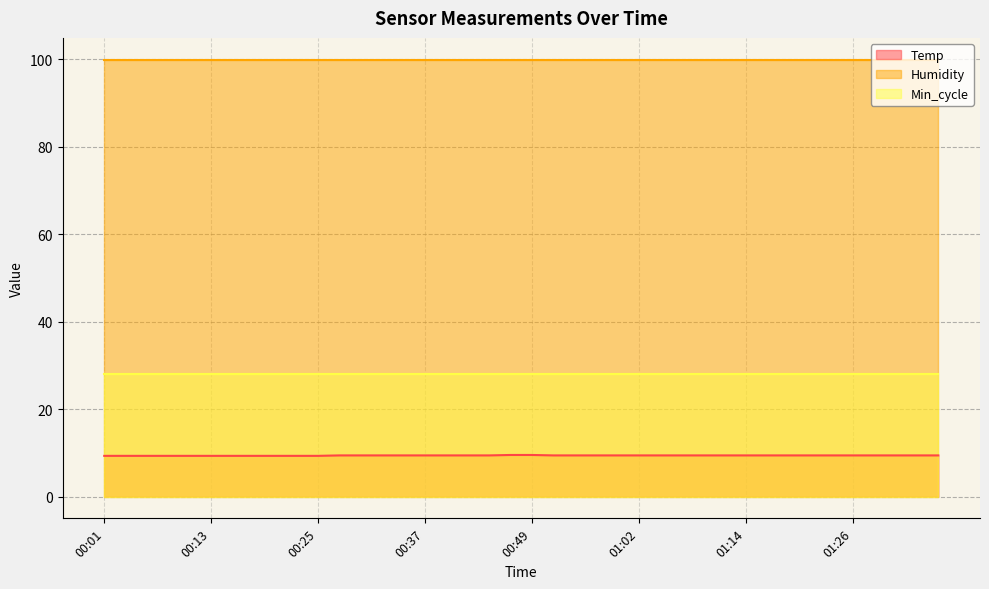

What is the difference between the maximum and minimum values in the Temp series?

0.2